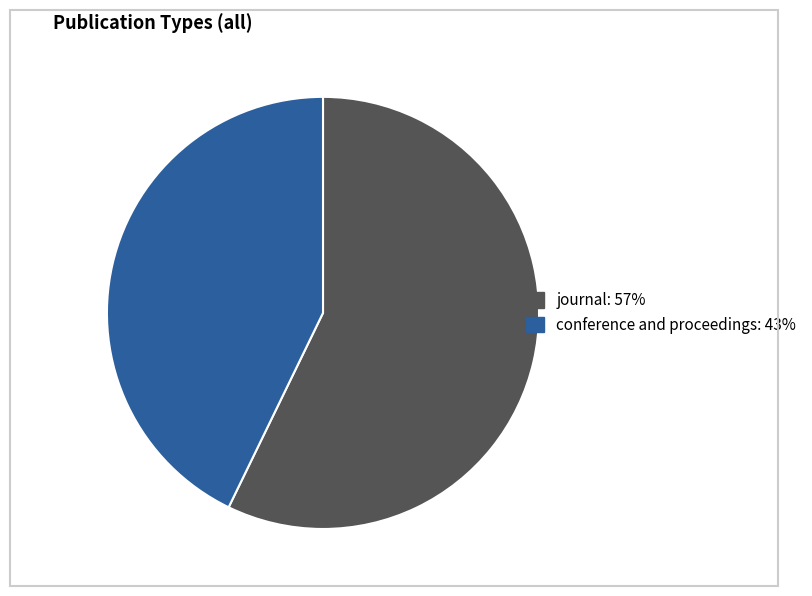

Rank the categories by value from highest to lowest.

journal, conference and proceedings